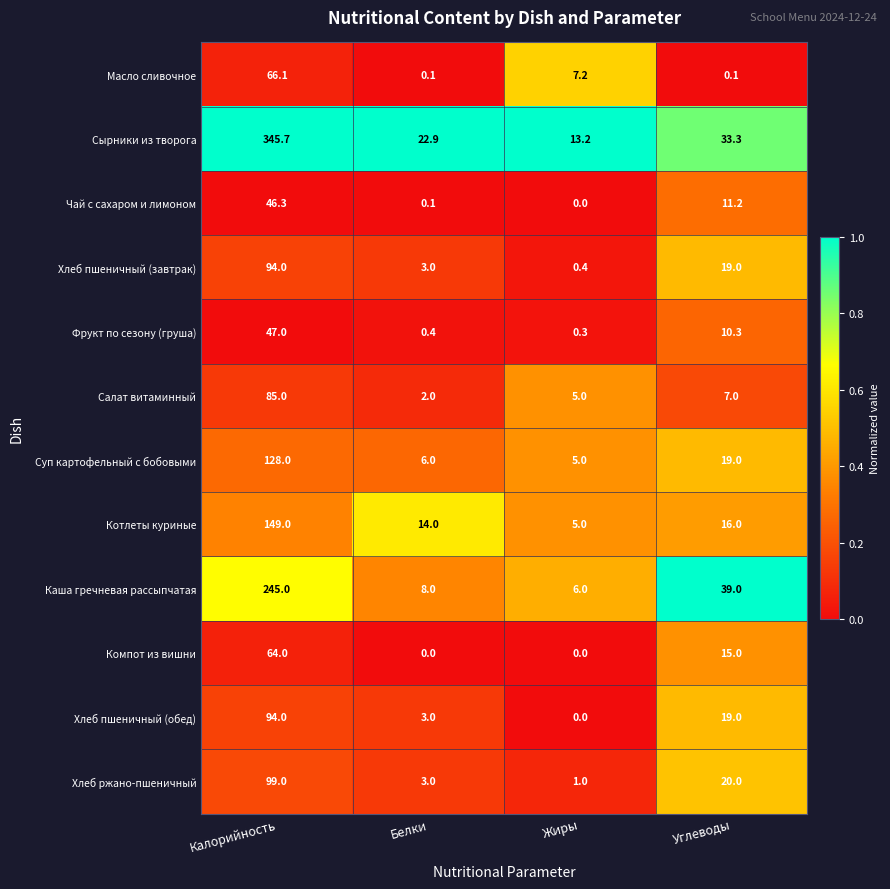

Is it true that Салат витаминный equals 1.2 at Белки?

False